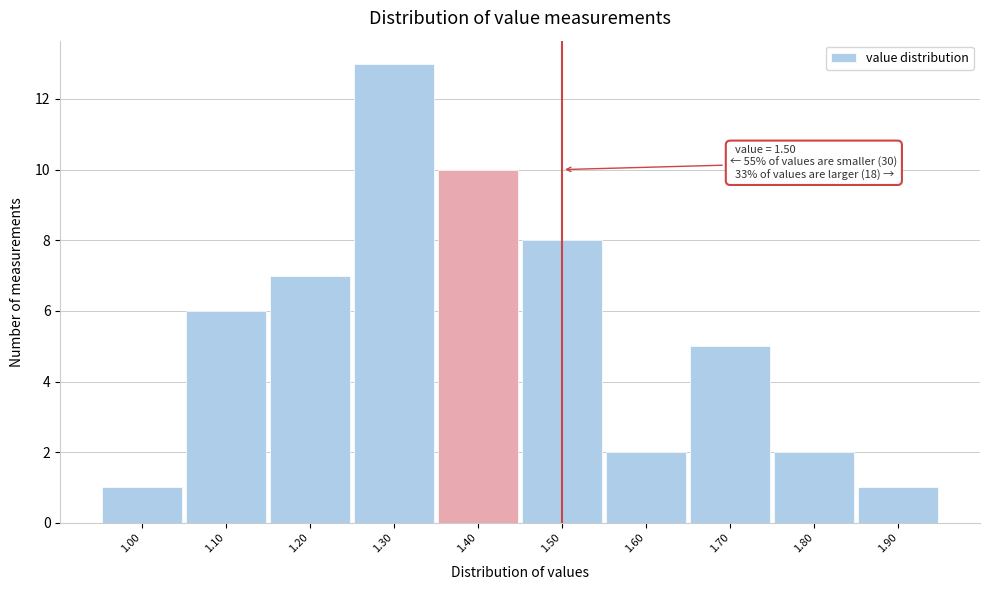

Reading left to right, list all the values displayed in this chart.

1.00=1	1.10=6	1.20=7	1.30=13	1.40=10	1.50=8	1.60=2	1.70=5	1.80=2	1.90=1